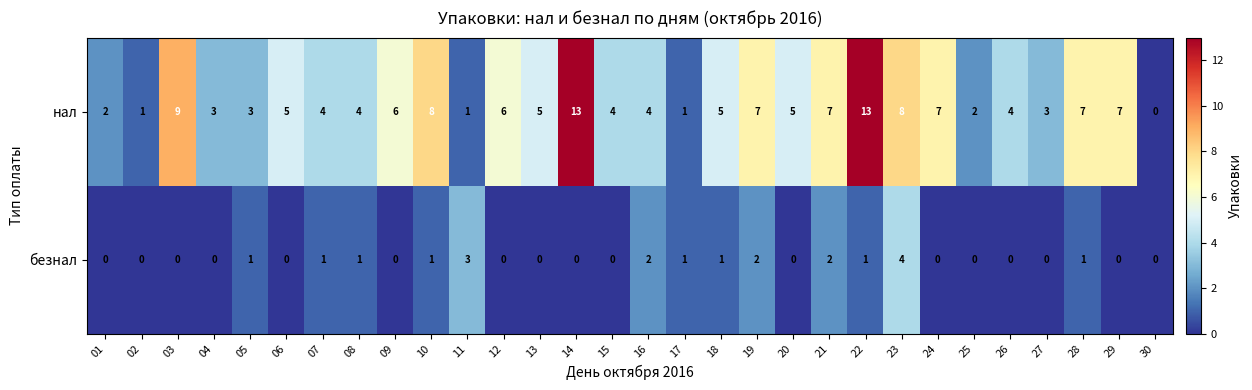

The value of безнал at 18 is 1. True or false?

True